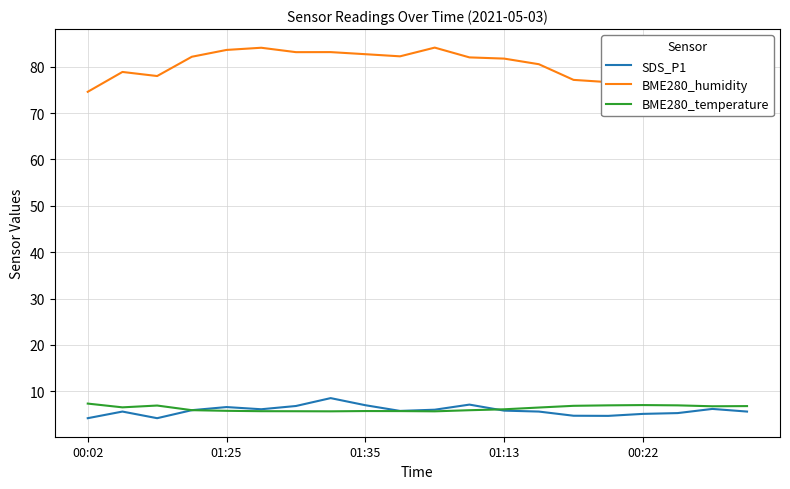

Which series has the widest spread of values?

BME280_humidity